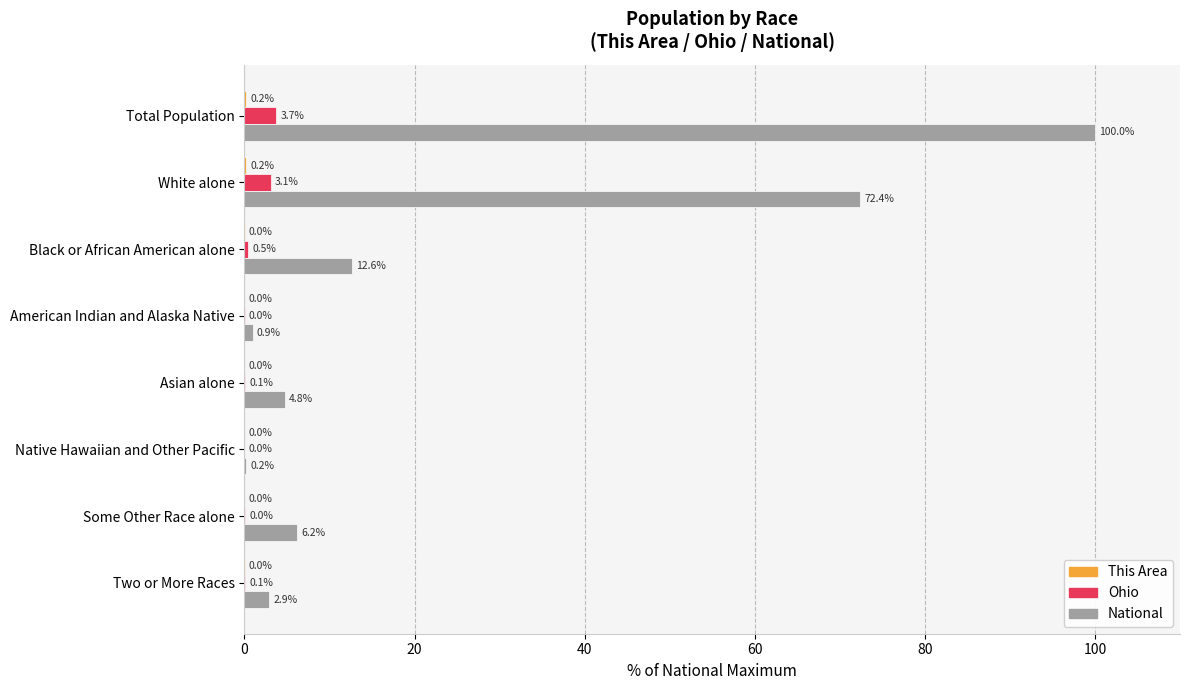

Which series has the largest total across all categories?

National